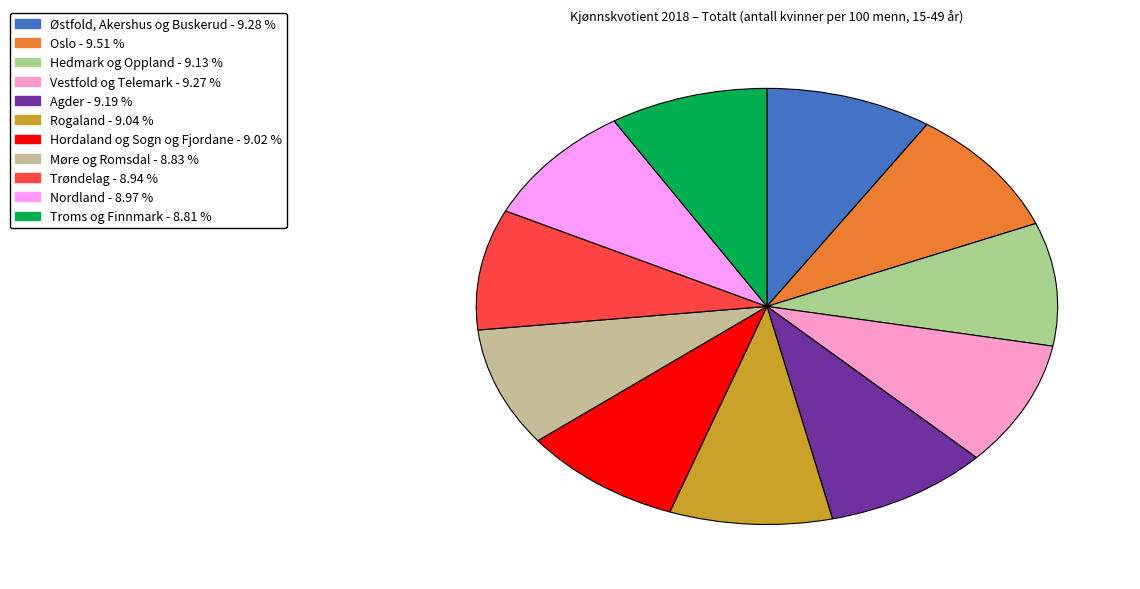

How much of the chart is everything except Hordaland og Sogn og Fjordane?

91.0%